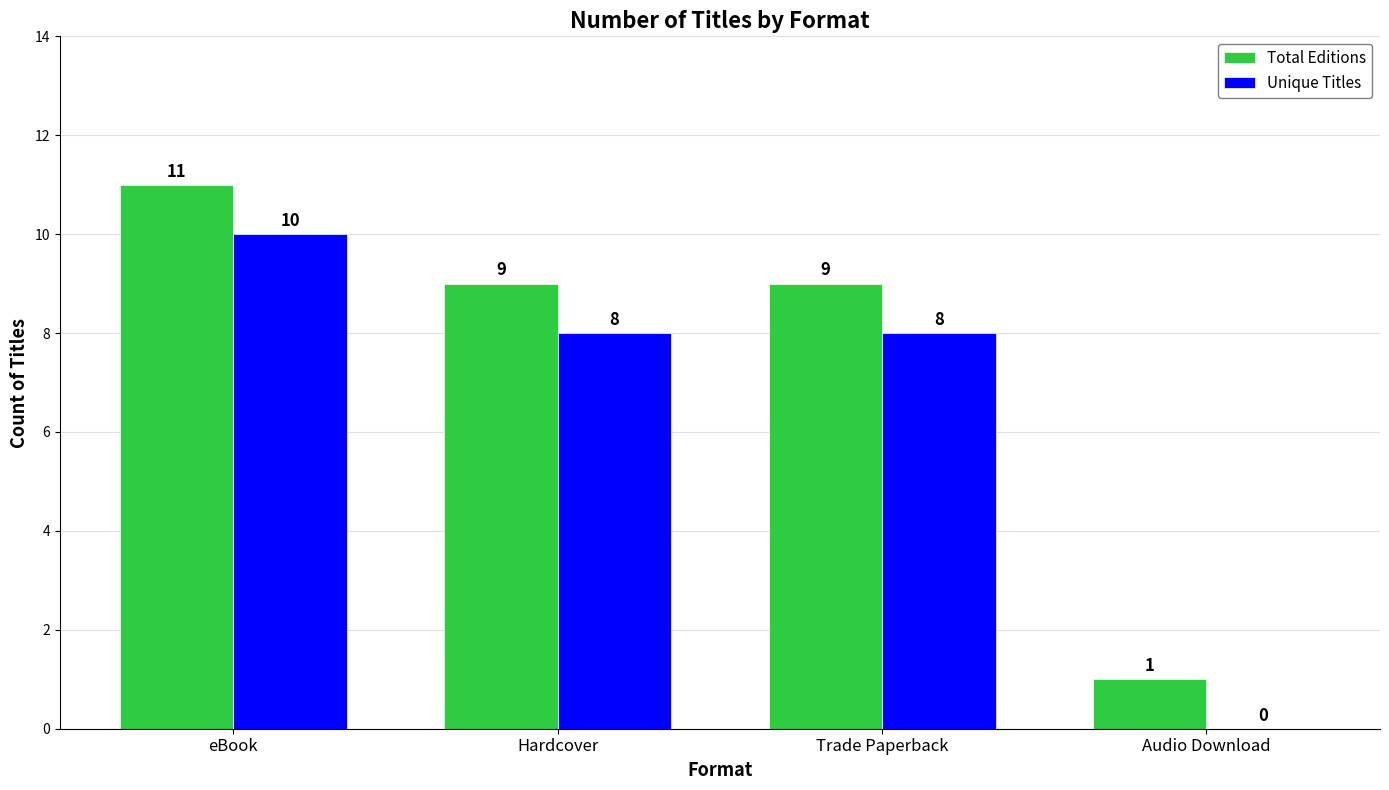

What is the sum of all Total Editions values?

30